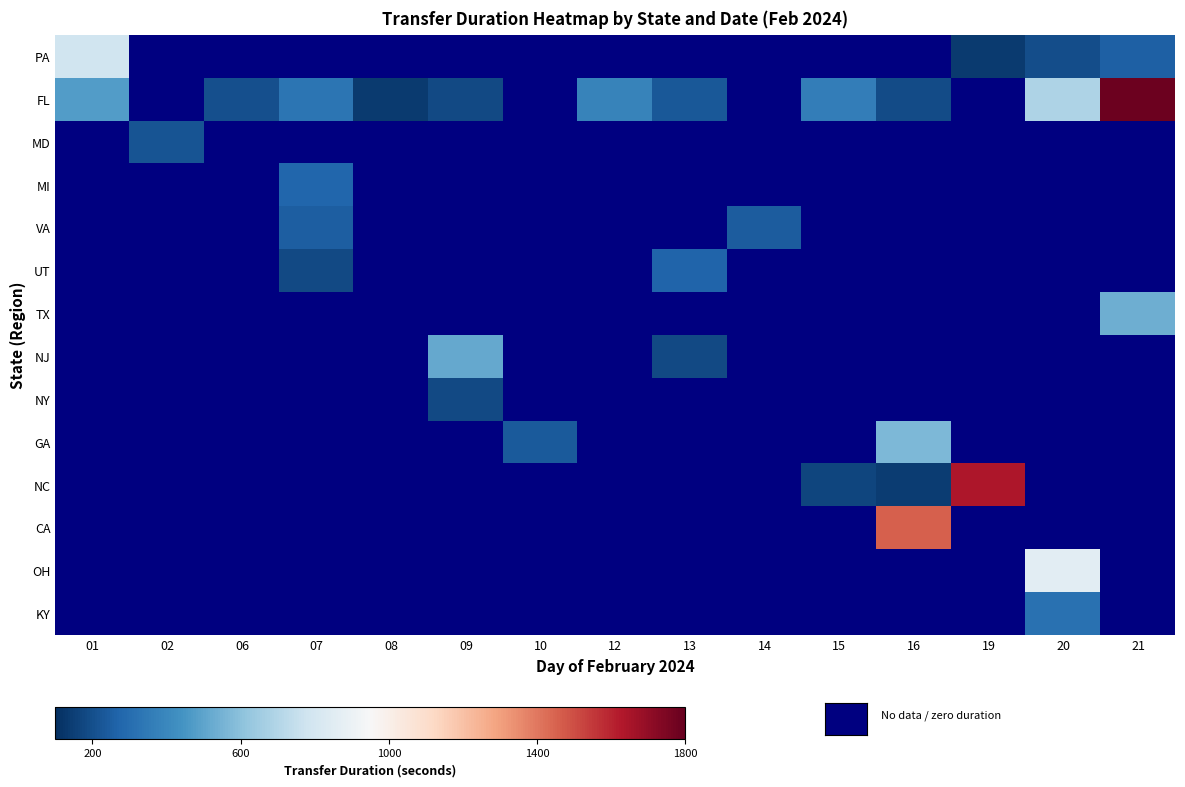

Is the value of CA at 08 greater than the value of NY at 07?

No